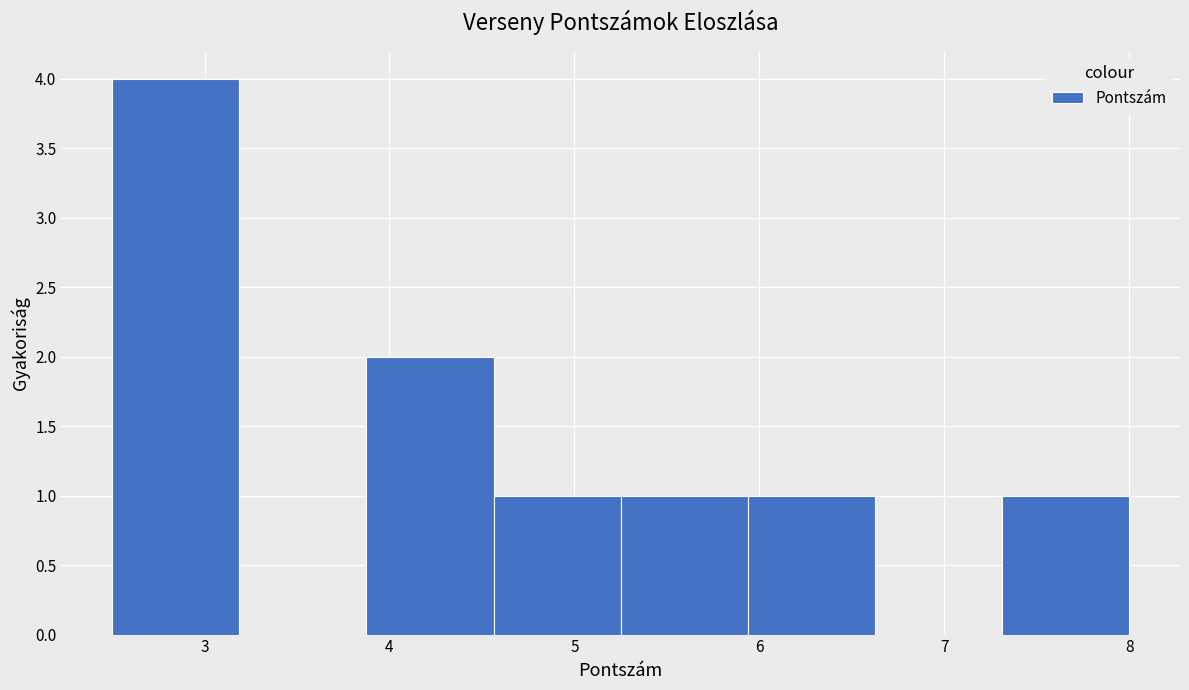

Which range on the x-axis has the tallest bar?

2.5 to 3.2